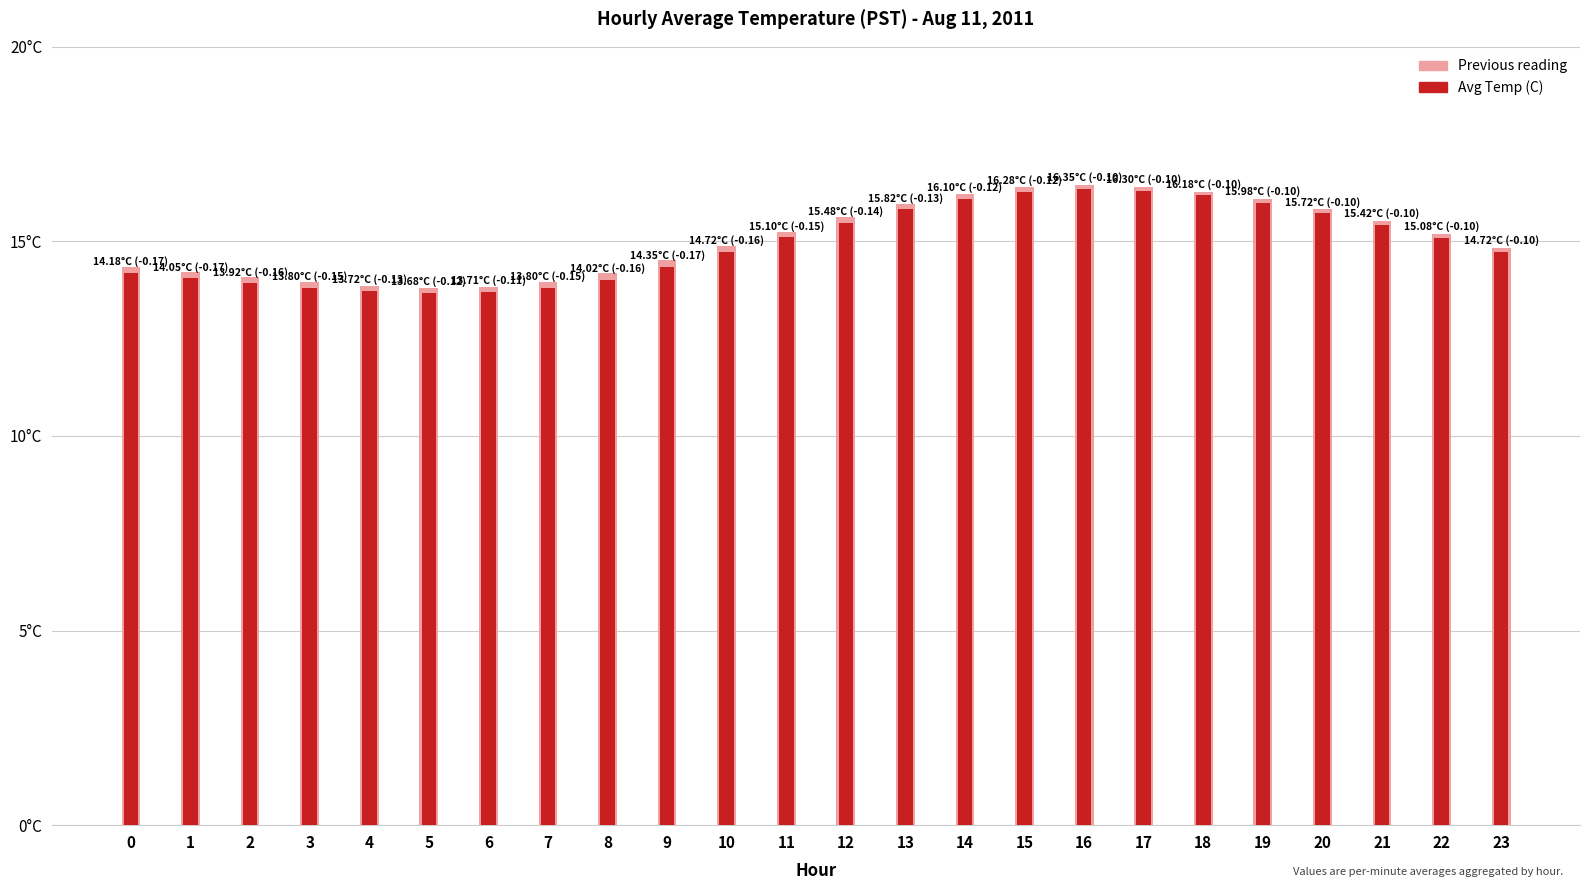

How many bars are there in each group?

2